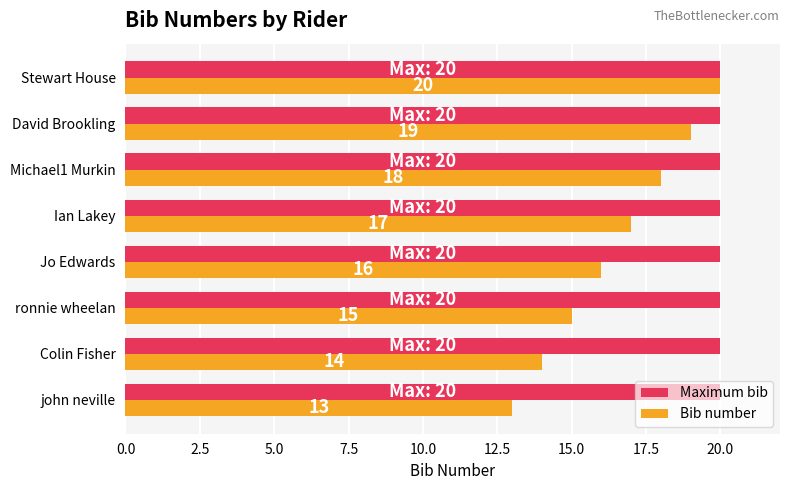

The value of Maximum bib at john neville is 20. True or false?

True